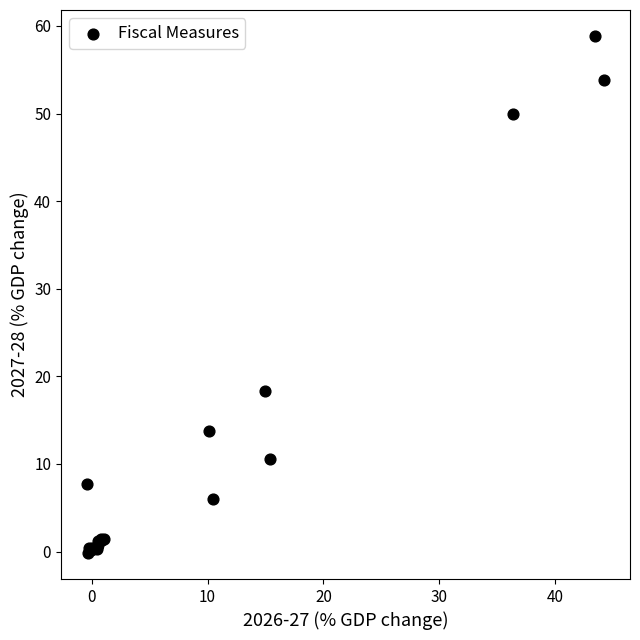

What Y value in the scatter plot is closest to 29?

18.3